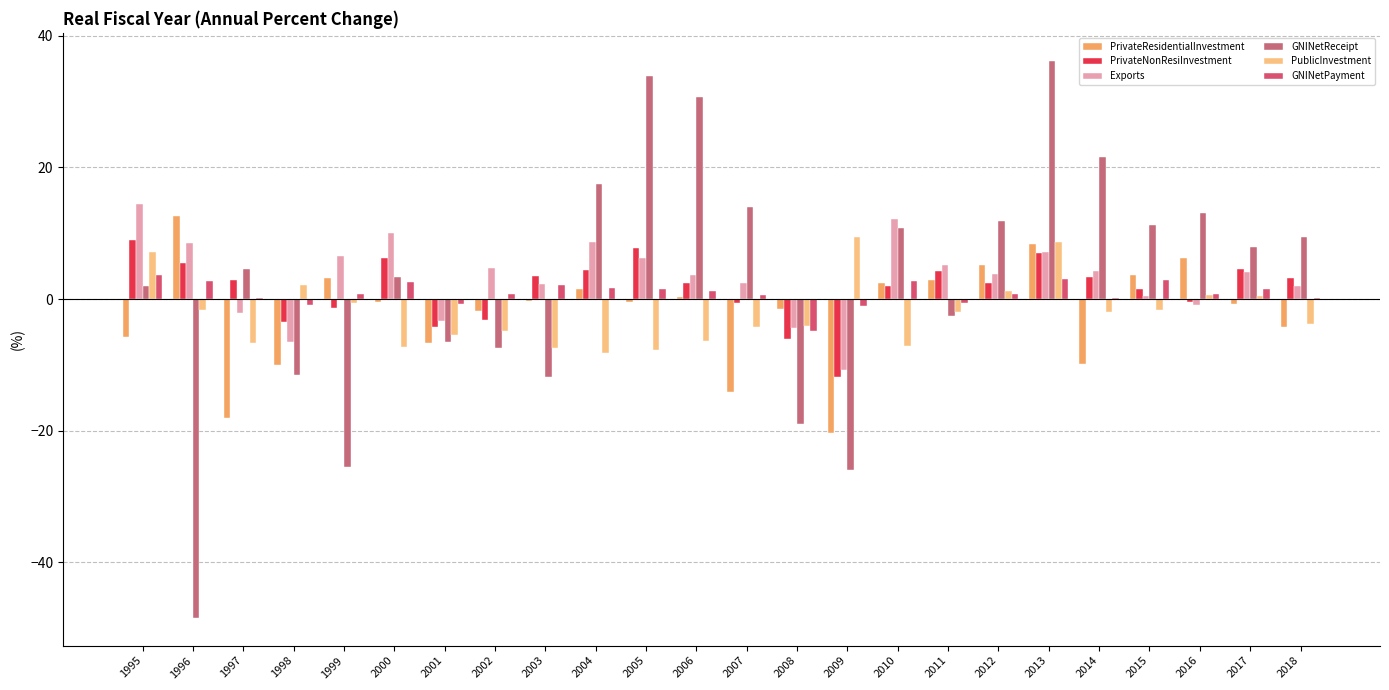

Reading left to right, transcribe all the data shown in this chart.

PrivateResidentialInvestment: -5.7	12.6	-18.1	-10.0	3.2	-0.5	-6.6	-1.8	-0.3	1.6	-0.4	0.3	-14.1	-1.5	-20.3	2.5	2.9	5.1	8.3	-9.9	3.7	6.3	-0.7	-4.2
PrivateNonResiInvestment: 8.9	5.5	2.9	-3.5	-1.4	6.3	-4.2	-3.2	3.5	4.4	7.7	2.5	-0.6	-6.0	-11.8	2.0	4.3	2.4	7.0	3.4	1.6	-0.5	4.5	3.2
Exports: 14.4	8.5	-2.1	-6.5	6.6	10.0	-3.3	4.7	2.3	8.7	6.2	3.6	2.4	-4.4	-10.7	12.1	5.2	3.8	7.1	4.2	0.4	-0.9	4.1	2.0
GNINetReceipt: 2.0	-48.4	4.6	-11.5	-25.5	3.4	-6.5	-7.5	-11.9	17.5	33.9	30.7	14.0	-18.9	-25.9	10.8	-2.5	11.8	36.2	21.5	11.3	13.1	7.9	9.5
PublicInvestment: 7.1	-1.6	-6.6	2.2	-0.6	-7.3	-5.4	-4.8	-7.4	-8.2	-7.8	-6.4	-4.2	-4.1	9.4	-7.1	-1.9	1.3	8.6	-2.0	-1.6	0.6	0.5	-3.8
GNINetPayment: 3.7	2.7	0.1	-0.9	0.8	2.6	-0.7	0.8	2.1	1.7	1.5	1.2	0.6	-4.8	-1.1	2.7	-0.6	0.8	3.1	0.2	2.9	0.8	1.5	0.1